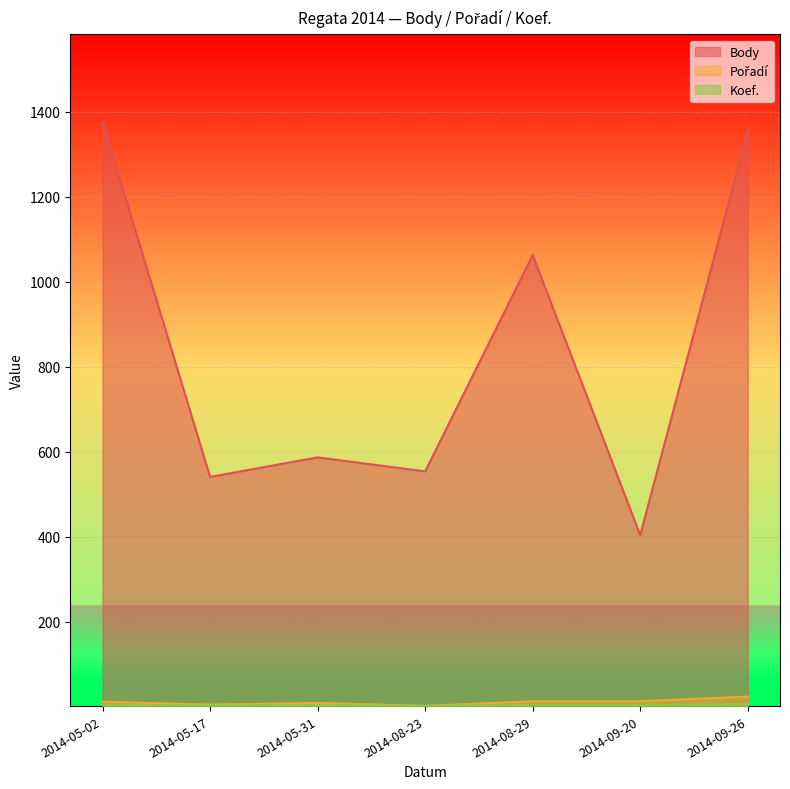

Reading left to right, transcribe all the data shown in this chart.

Body: 1376	541	587	554	1063	404	1356
Pořadí: 12	5	9	2	13	13	24
Koef.: 4	3	4	2	4	4	6